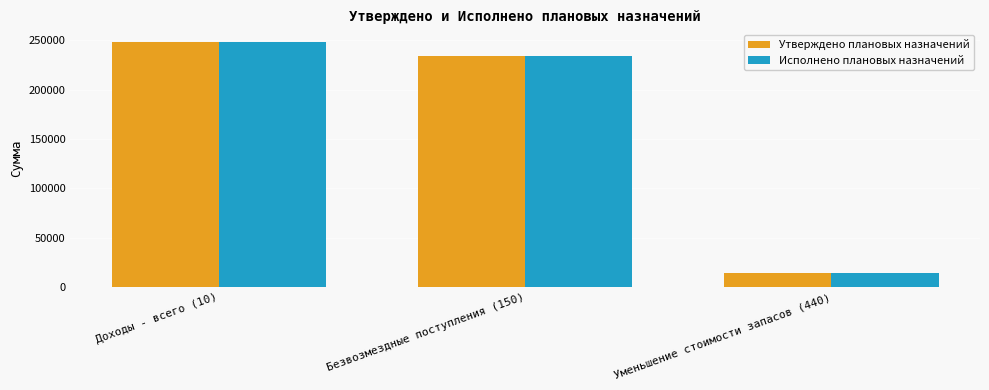

Where does the Исполнено плановых назначений series first go above 233655?

Доходы - всего (10)